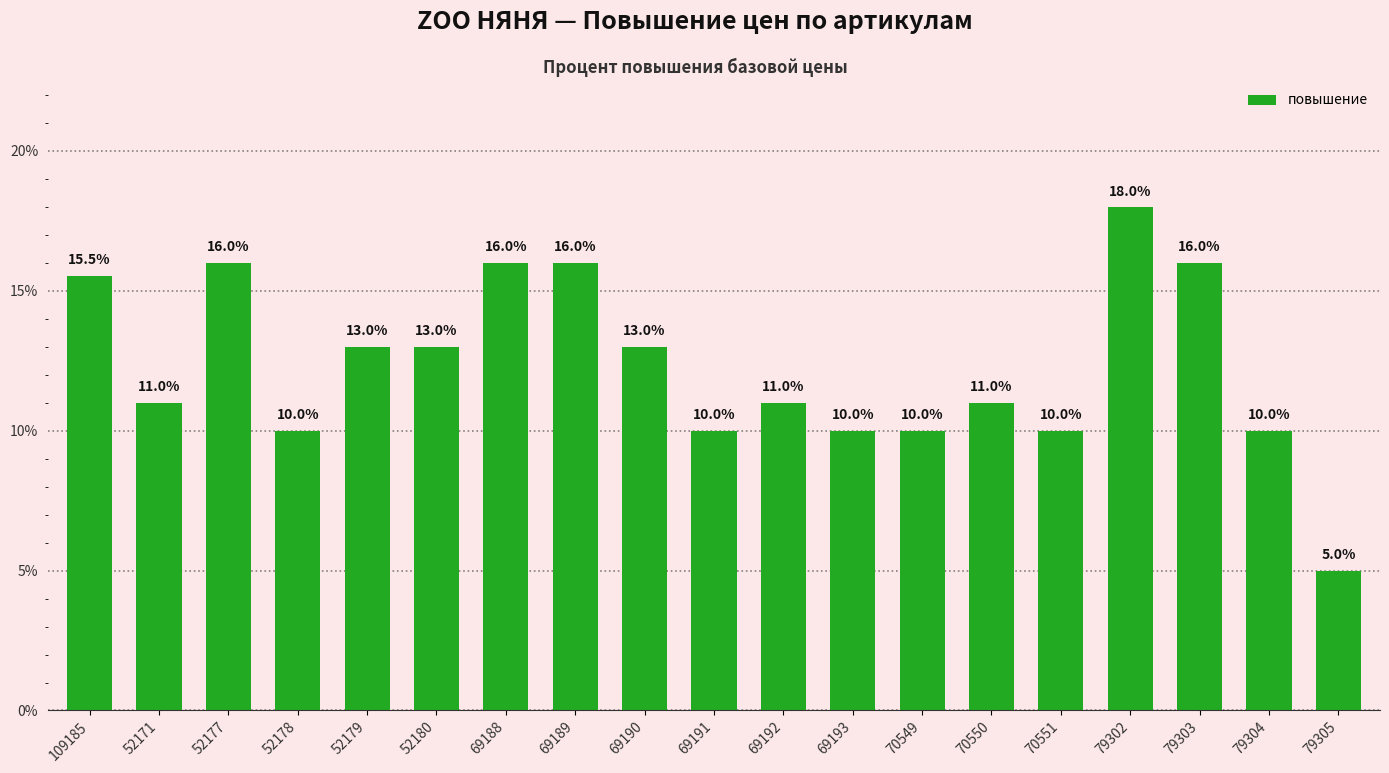

At which label does the data first exceed 10?

109185